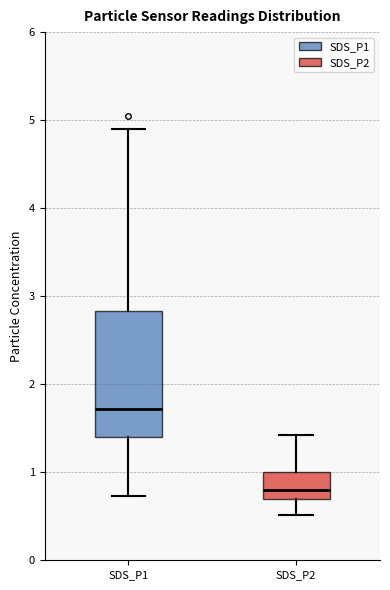

Reading left to right, transcribe this box plot: for each box, give where its median line is, the range the box spans, and where its two whiskers end, as read against the y-axis. The values are not printed on the chart, so give them approximately, as read against the axis.

SDS_P1: median 1.7, box 1.4 to 2.8, whiskers 0.7 to 4.9
SDS_P2: median 0.8, box 0.7 to 1.0, whiskers 0.5 to 1.4